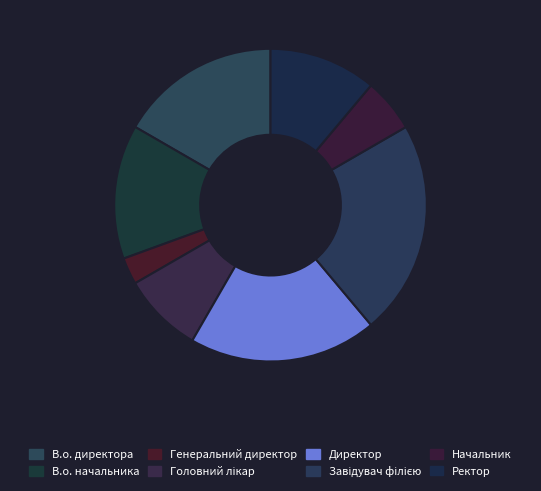

The Ректор slice represents 11% of the pie. True or false?

True